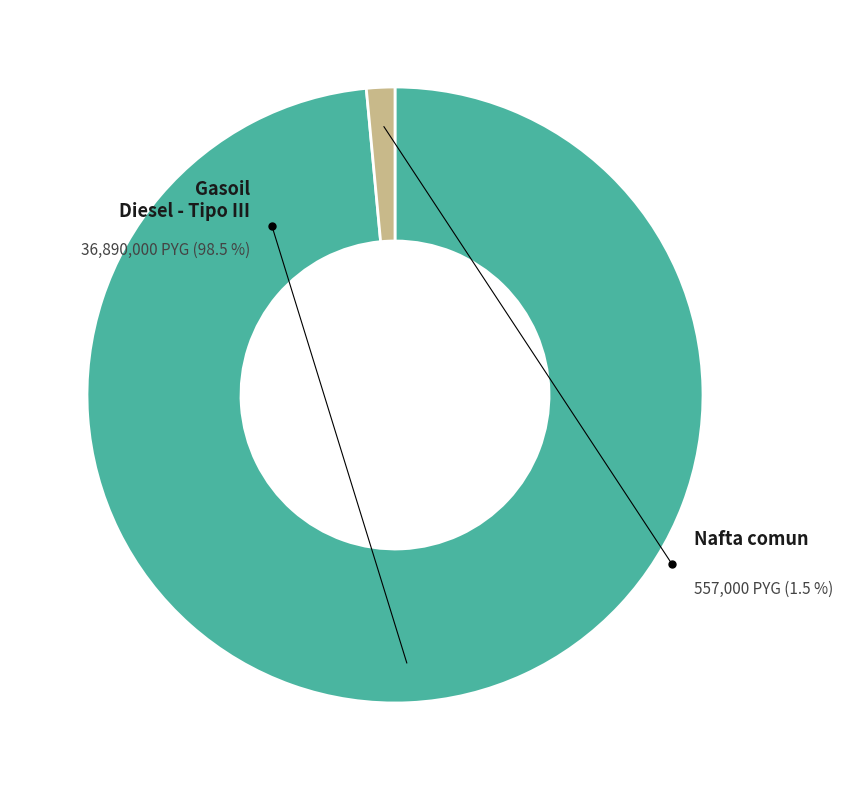

Which slice is the largest?

Gasoil - Diesel - Tipo III